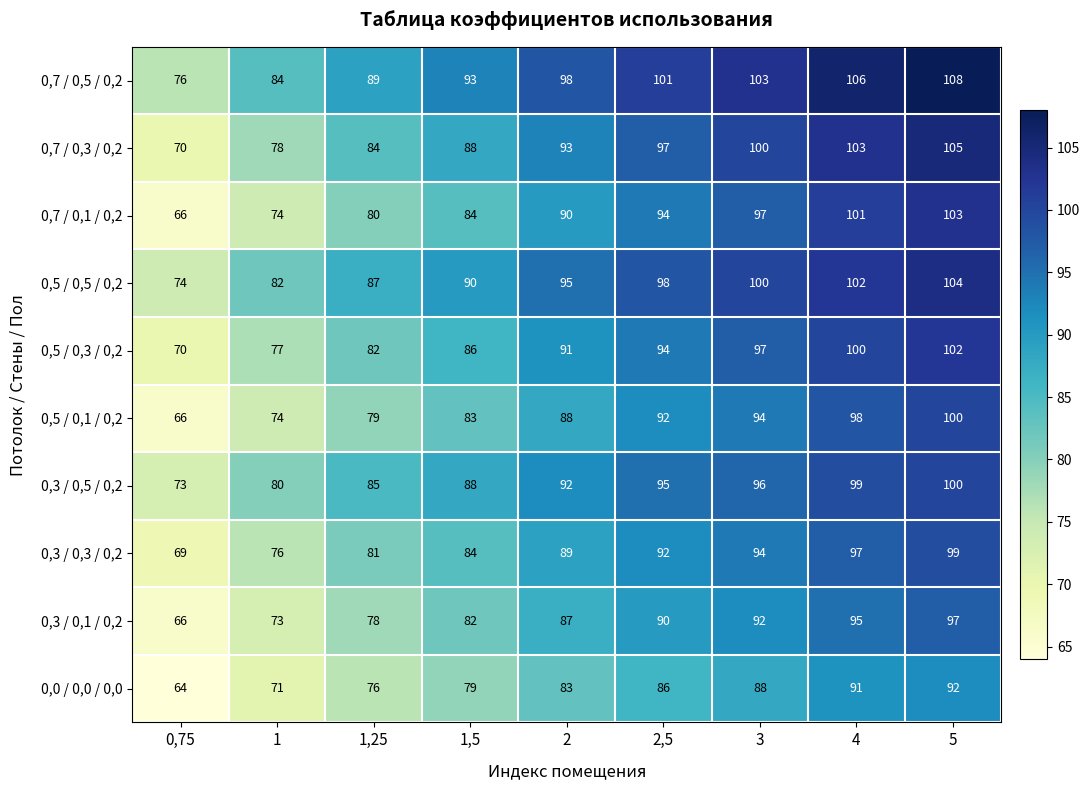

How many categories are shown in the chart?

9